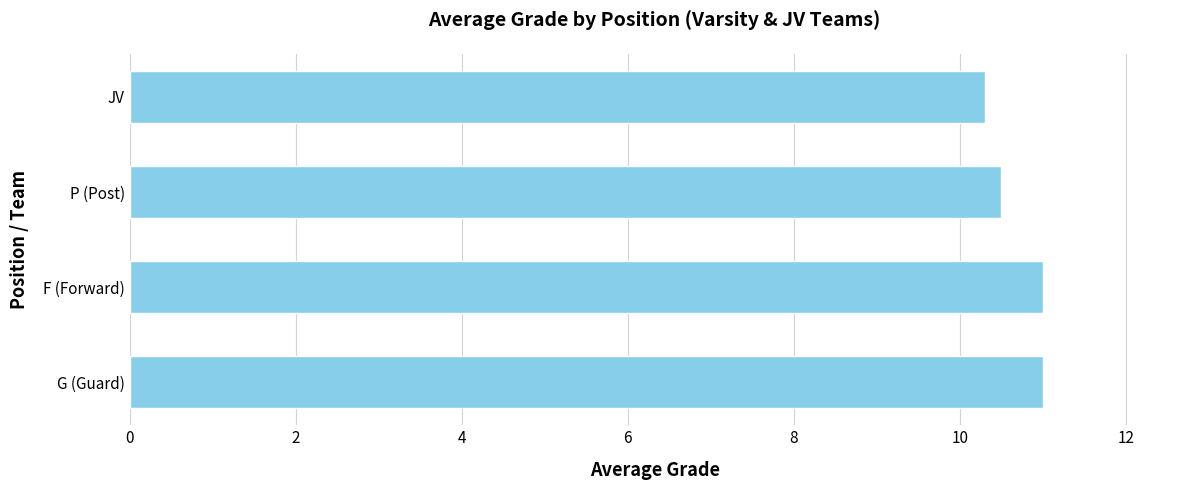

At which label is the value closest to 10?

JV